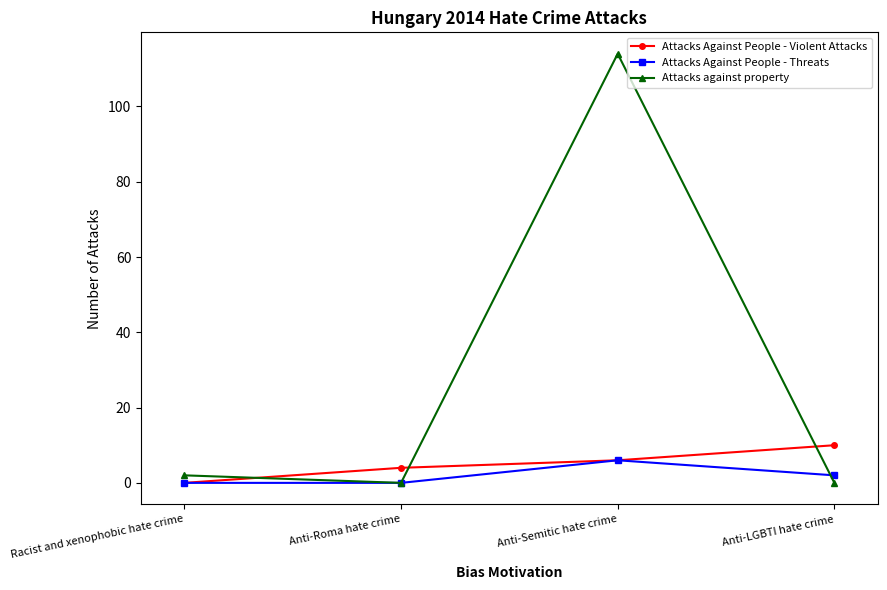

What is the difference between the second highest and second lowest values in the Attacks Against People - Violent Attacks series?

2